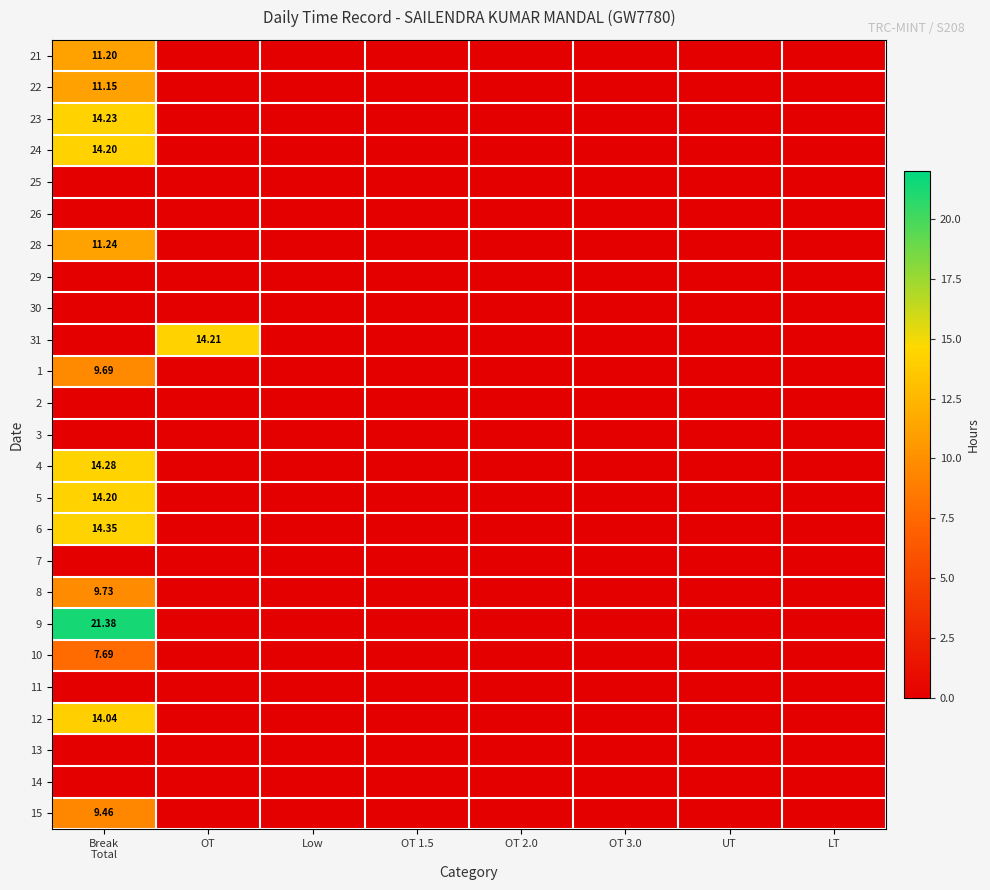

Rank the series at Break Total from highest to lowest value.

9, 6, 4, 23, 24, 5, 12, 28, 21, 22, 8, 1, 15, 10, 25, 26, 29, 30, 31, 2, 3, 7, 11, 13, 14